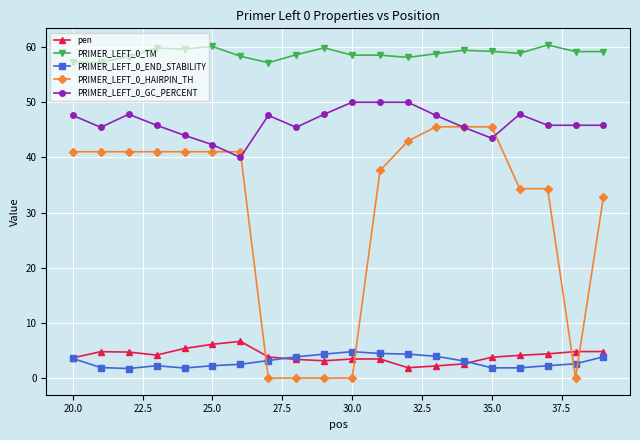

True or false: pen and PRIMER_LEFT_0_GC_PERCENT intersect in this chart.

False